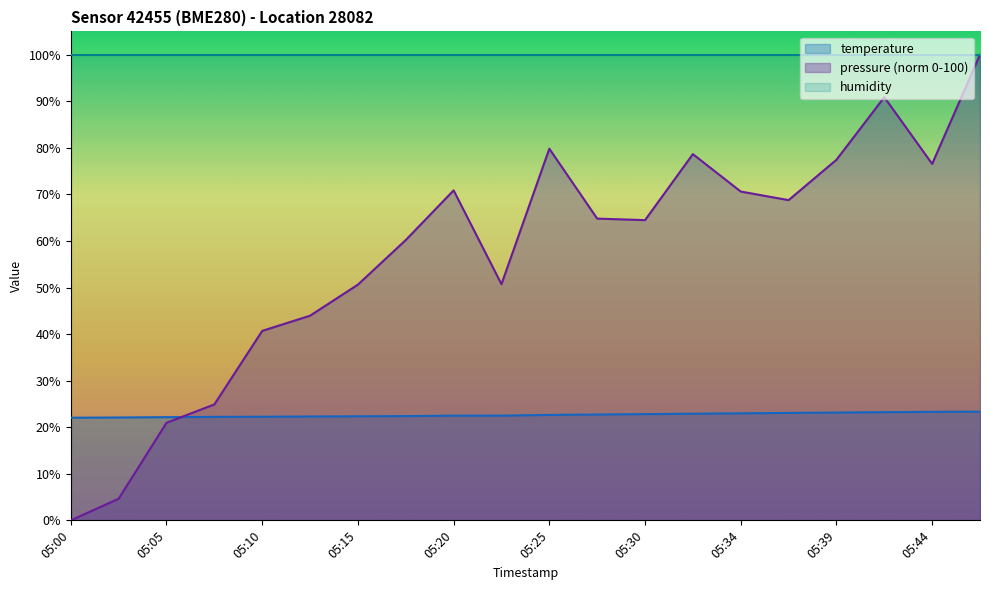

Does the chart display data point markers on the line(s)?

No